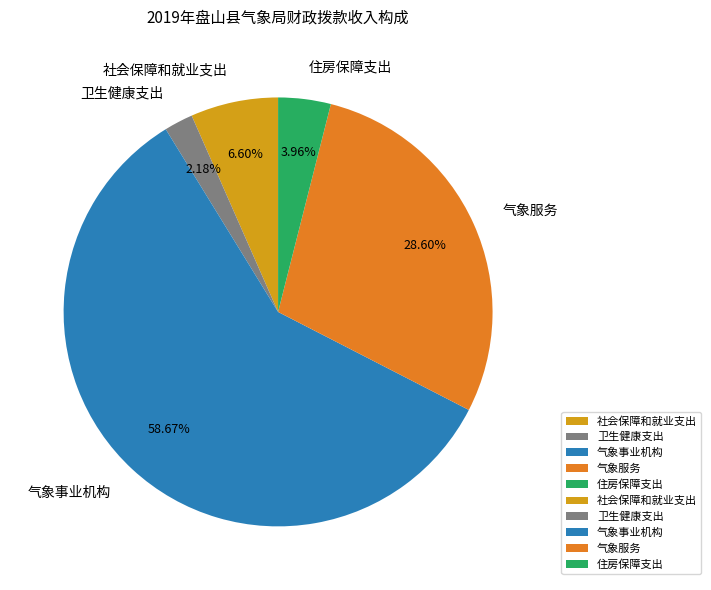

To the nearest percent, what percentage of the pie is 社会保障和就业支出?

7%